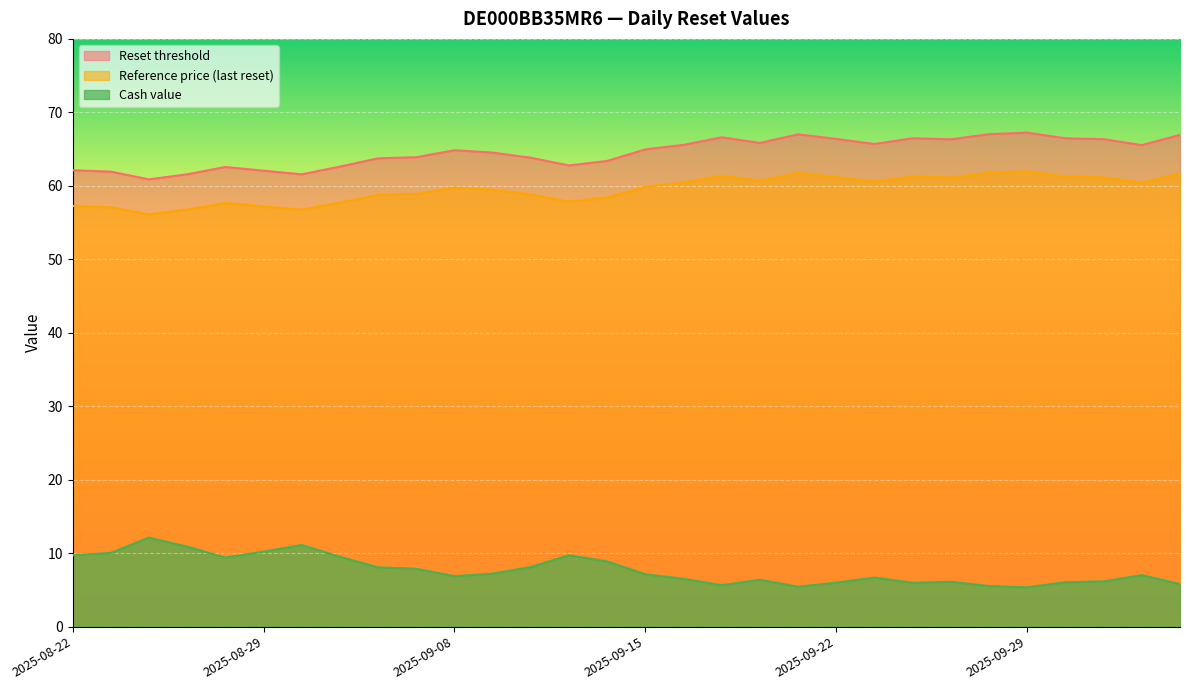

Reading right to left, list all the values displayed in this chart.

Reset threshold: 66.9	65.5	66.3	66.5	67.2	67.0	66.3	66.5	65.7	66.4	67.0	65.8	66.6	65.6	65.0	63.4	62.8	63.8	64.5	64.8	63.9	63.7	62.6	61.6	62.1	62.6	61.6	60.9	61.9	62.1
Reference price (last reset): 61.7	60.4	61.1	61.3	62.0	61.8	61.1	61.3	60.5	61.2	61.8	60.7	61.4	60.4	59.9	58.4	57.9	58.8	59.5	59.8	58.9	58.8	57.7	56.7	57.2	57.7	56.8	56.1	57.1	57.3
Cash value: 5.8	7.0	6.2	6.0	5.3	5.5	6.1	6.0	6.7	6.0	5.4	6.4	5.6	6.5	7.1	8.9	9.7	8.1	7.2	6.9	7.9	8.1	9.5	11.1	10.2	9.4	10.9	12.1	10.0	9.7